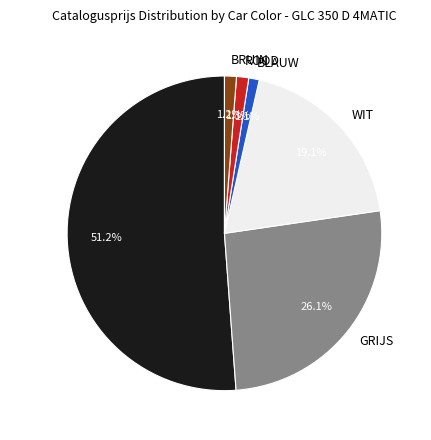

Combined, what portion of the pie is ZWART and BLAUW?

52.3%